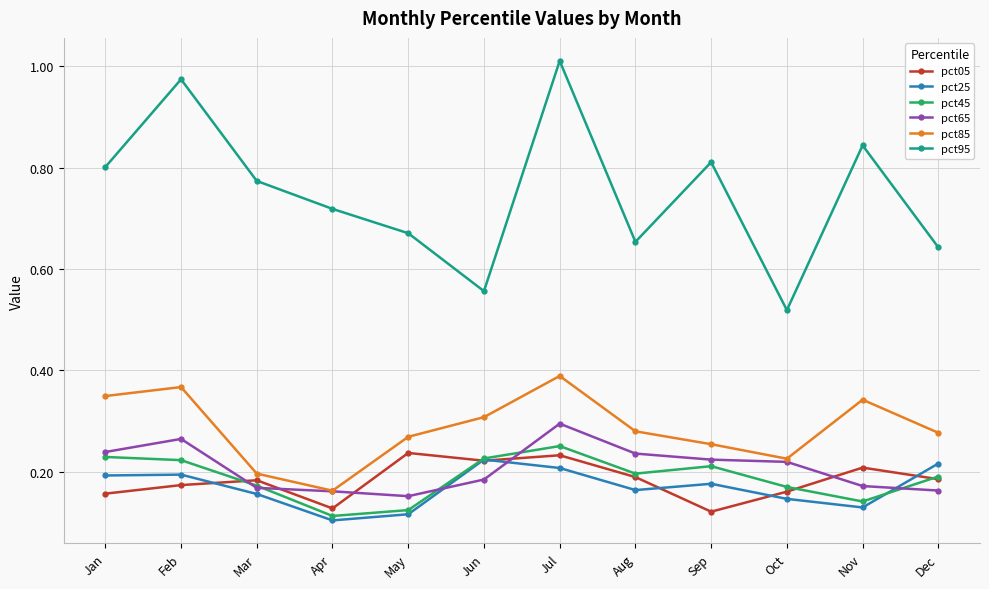

At which category is the sum across all series the highest?

Jul